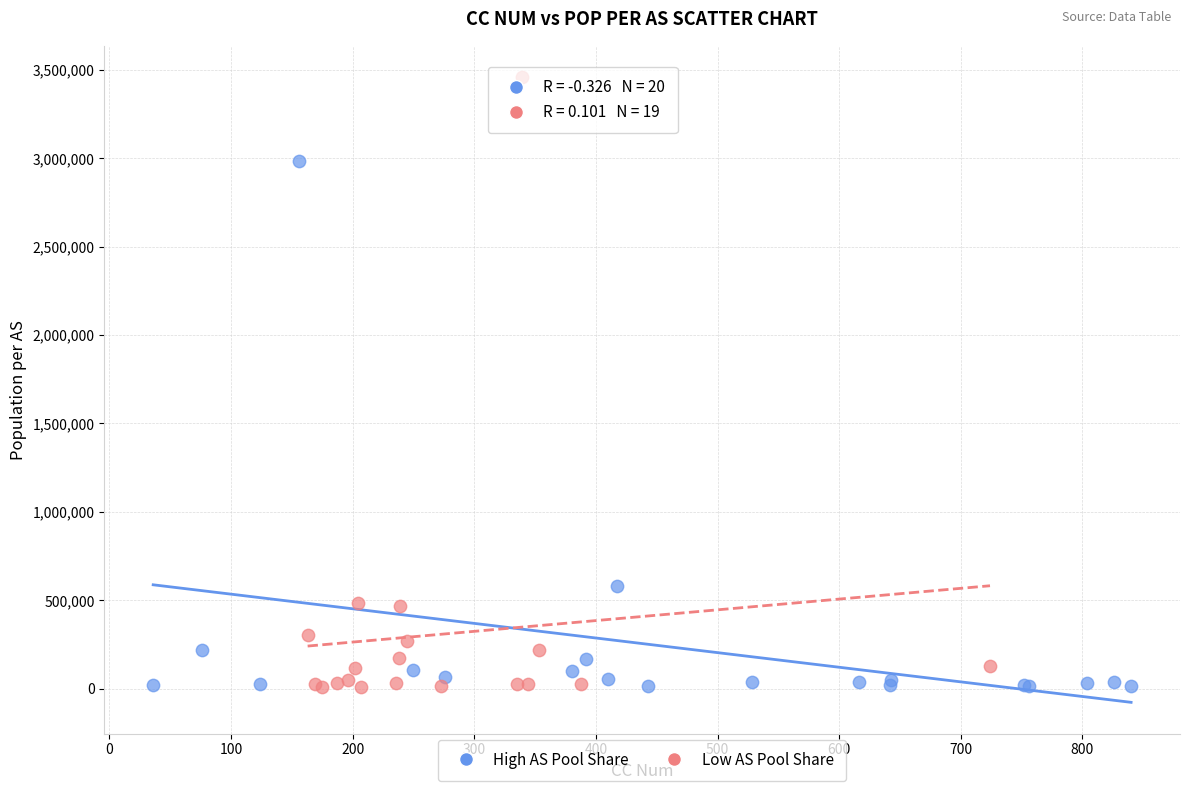

What are all the series names shown in the legend?

High AS Pool Share, Low AS Pool Share